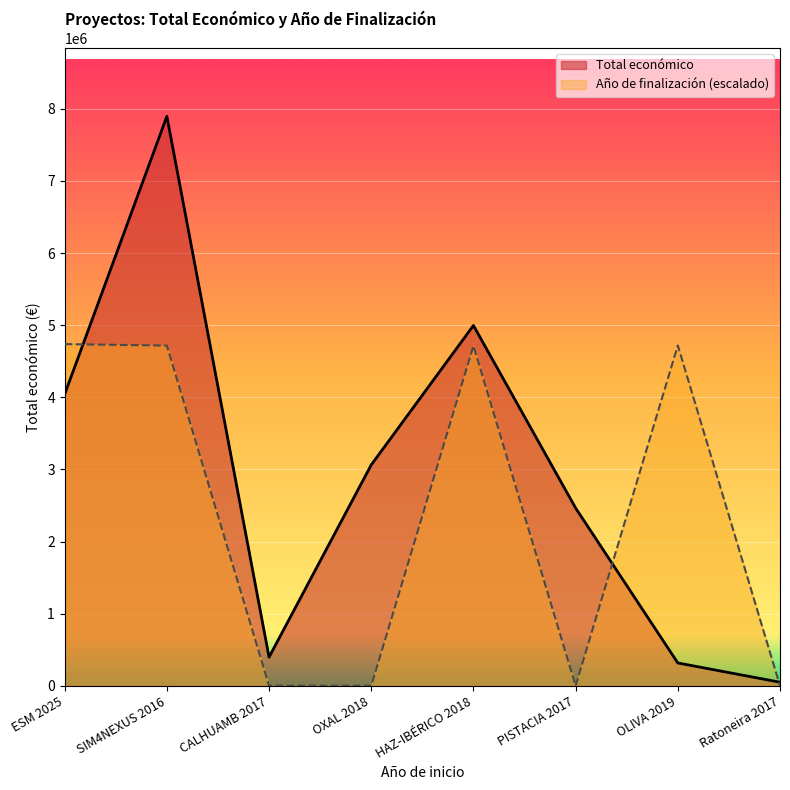

Reading right to left, extract all data points from this chart.

Total económico: Ratoneira 2017=49495.0	OLIVA 2019=316131.0	PISTACIA 2017=2464572.0	HAZ-IBÉRICO 2018=4995722.0	OXAL 2018=3062871.0	CALHUAMB 2017=396677.0	SIM4NEXUS 2016=7895657.0	ESM 2025=4041810.0
Año de finalización: Ratoneira 2017=0.0	OLIVA 2019=4718715.5	PISTACIA 2017=0.0	HAZ-IBÉRICO 2018=4714045.8	OXAL 2018=0.0	CALHUAMB 2017=0.0	SIM4NEXUS 2016=4716380.6	ESM 2025=4737394.2